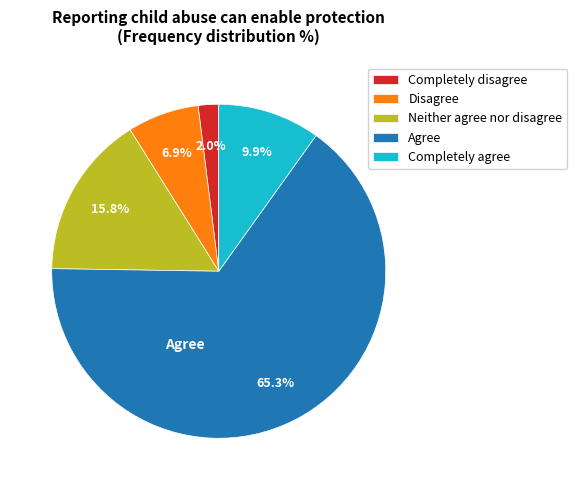

To the nearest percent, what portion does Disagree represent?

7%